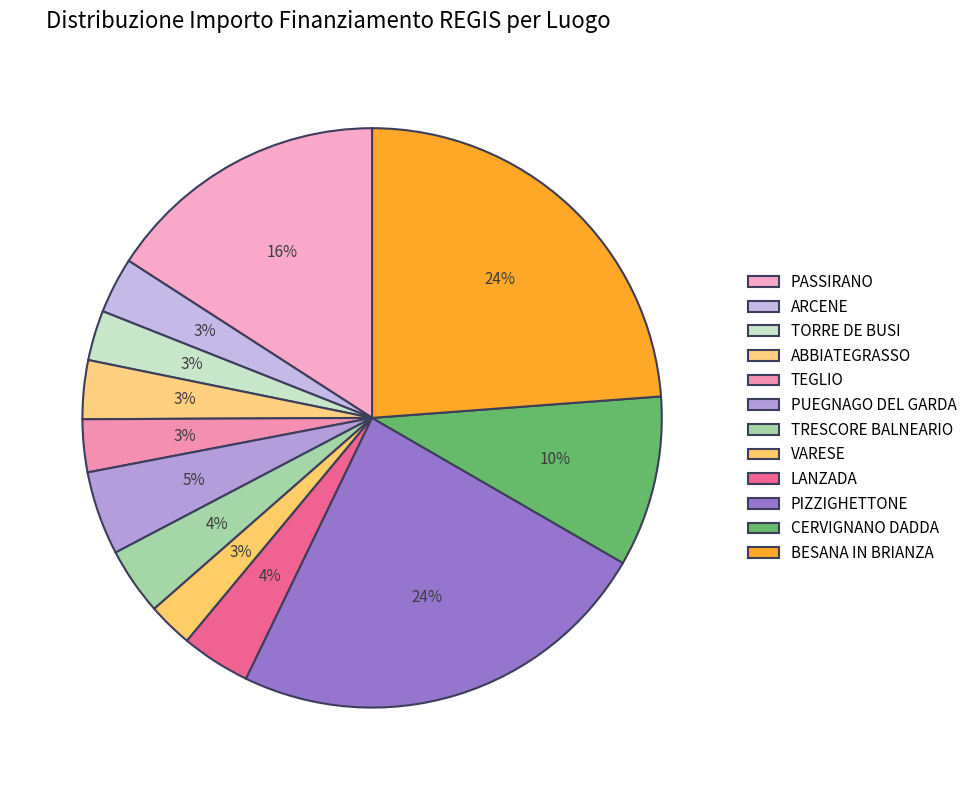

True or false: TORRE DE BUSI accounts for 3% of the total.

True